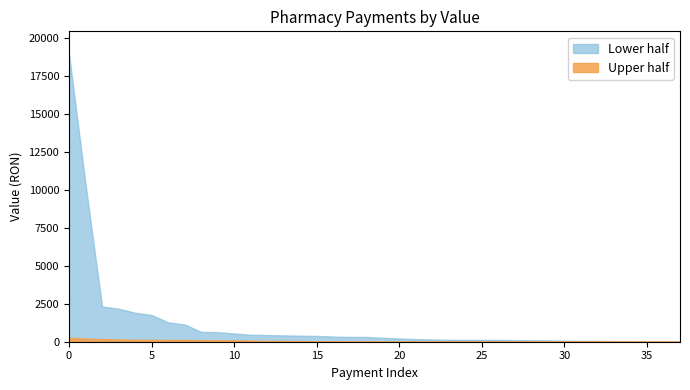

How many data points are less than 313?

19